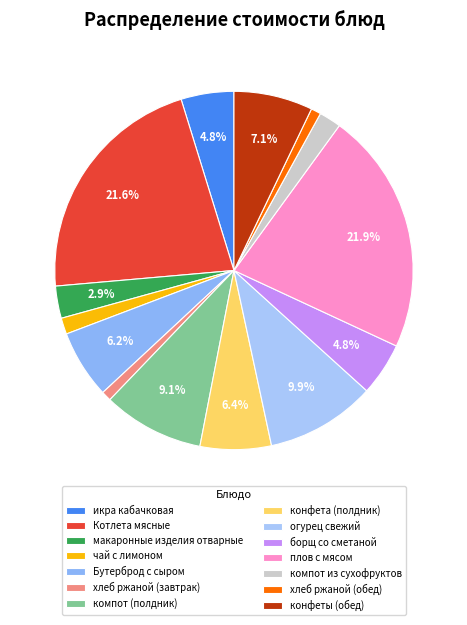

To the nearest percent, what is the average slice percentage?

7%